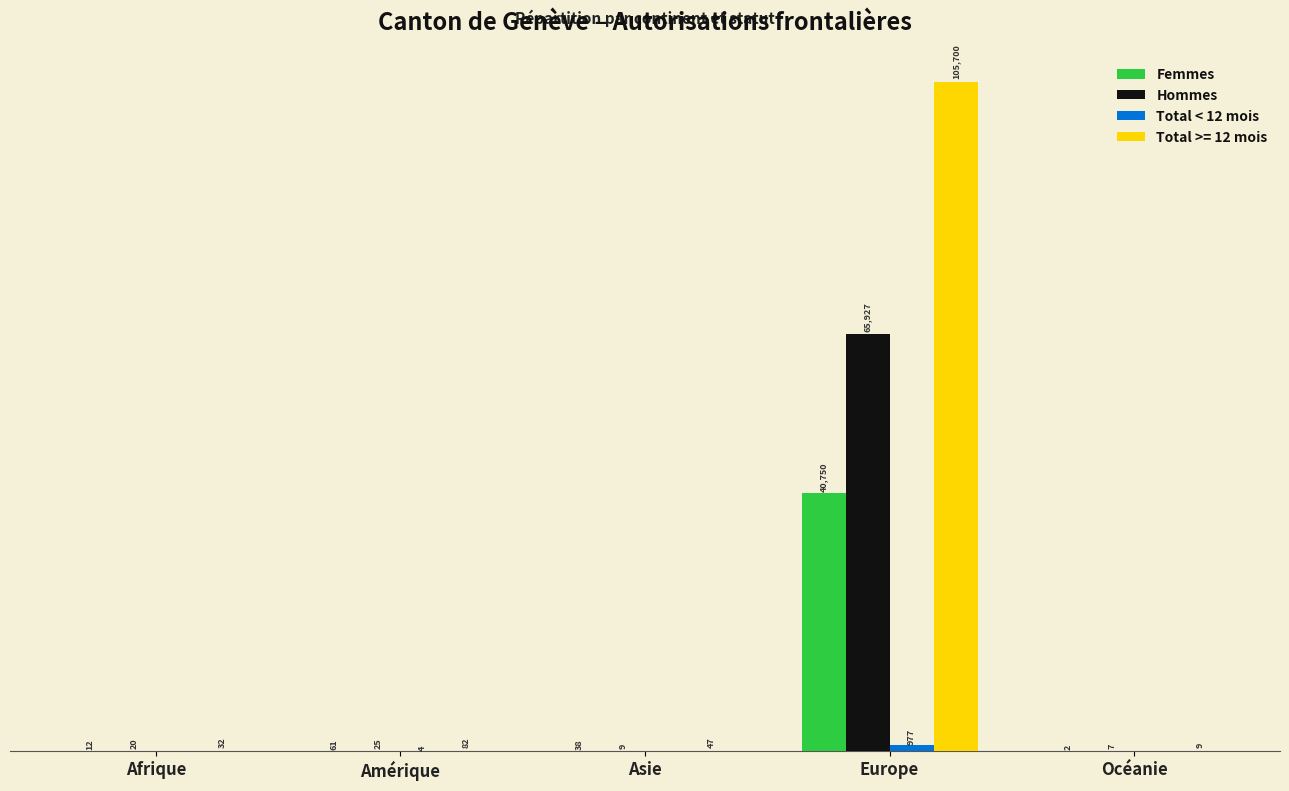

Between Asie and Europe, which series saw the biggest shift?

Total >= 12 mois